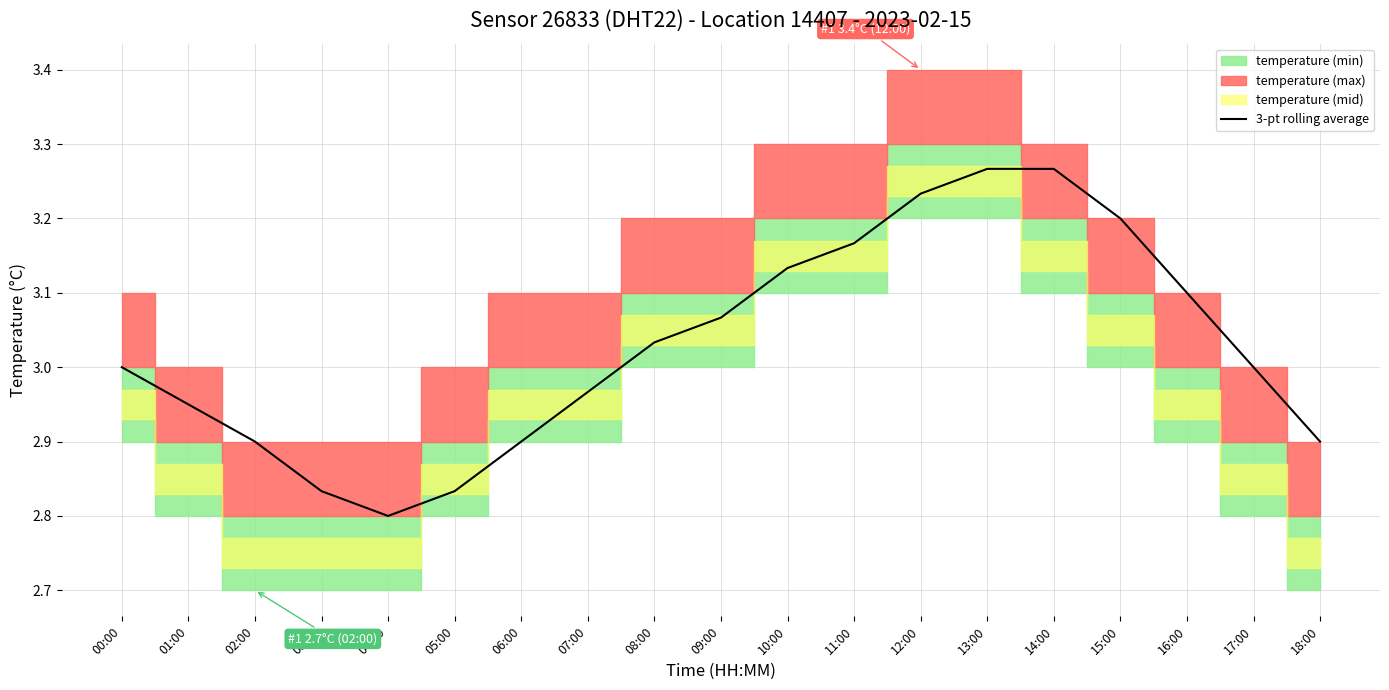

Between 02:00 and 17:00, which is larger?

17:00